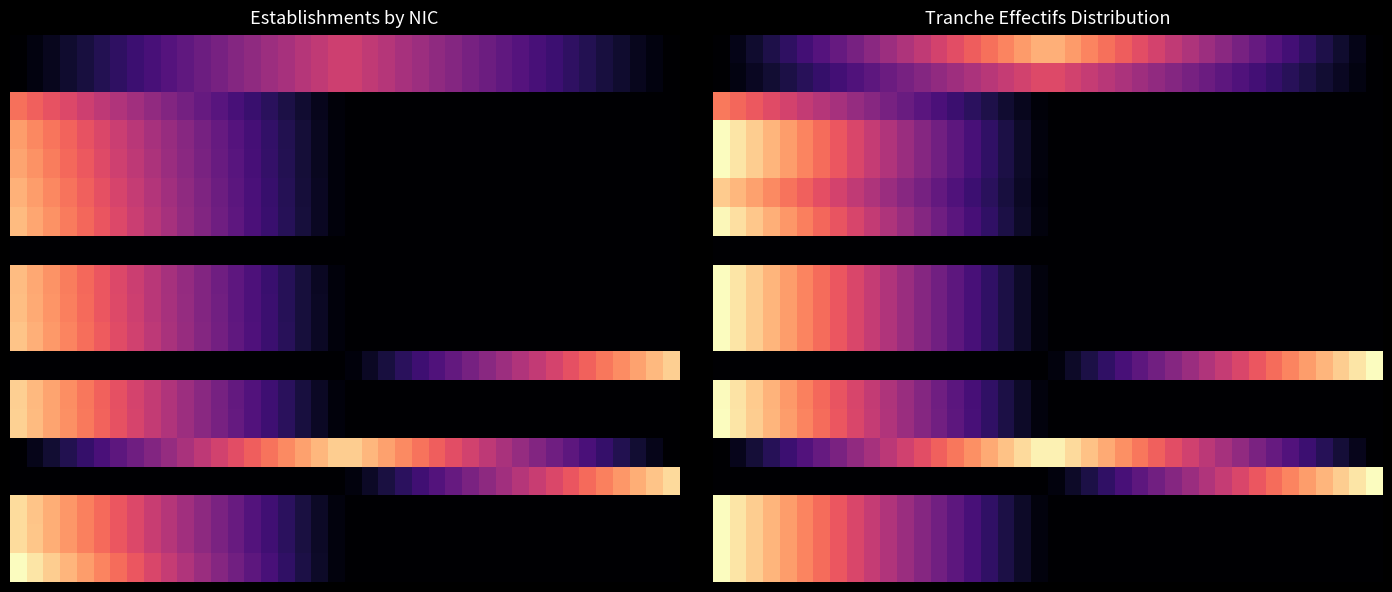

What is the maximum value shown in the chart?

1.0